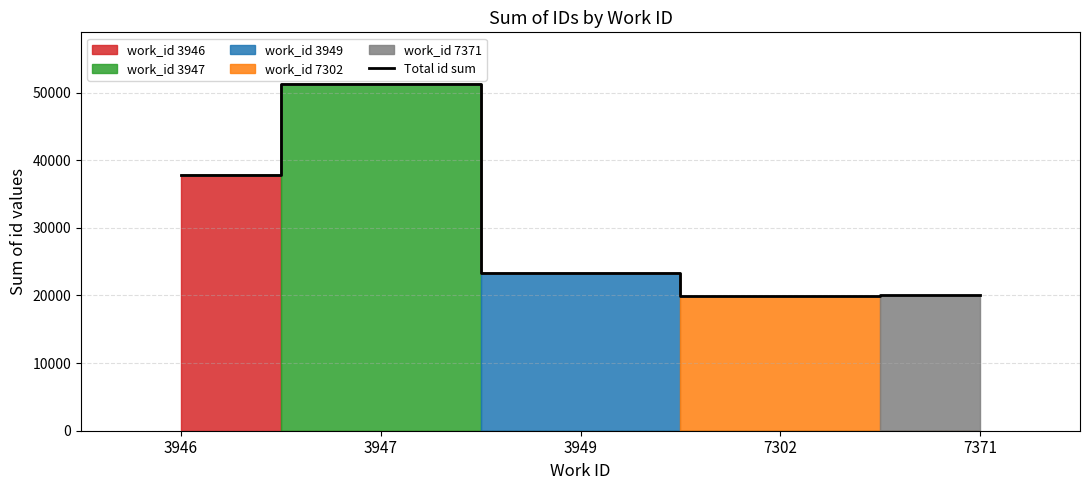

List the labels in order of value, smallest first.

7302, 7371, 3949, 3946, 3947